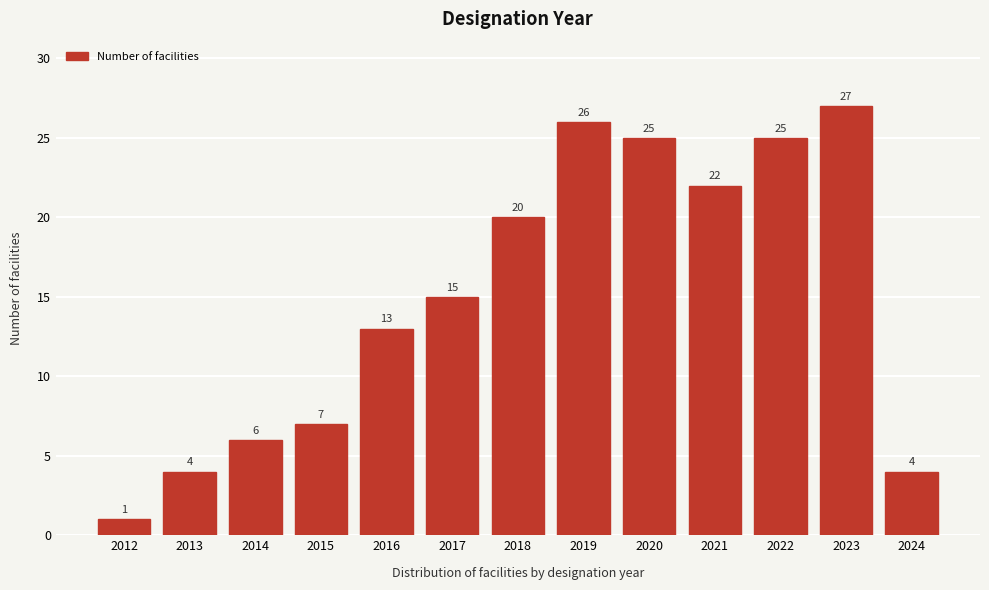

Reading right to left, list all the values displayed in this chart.

4	27	25	22	25	26	20	15	13	7	6	4	1